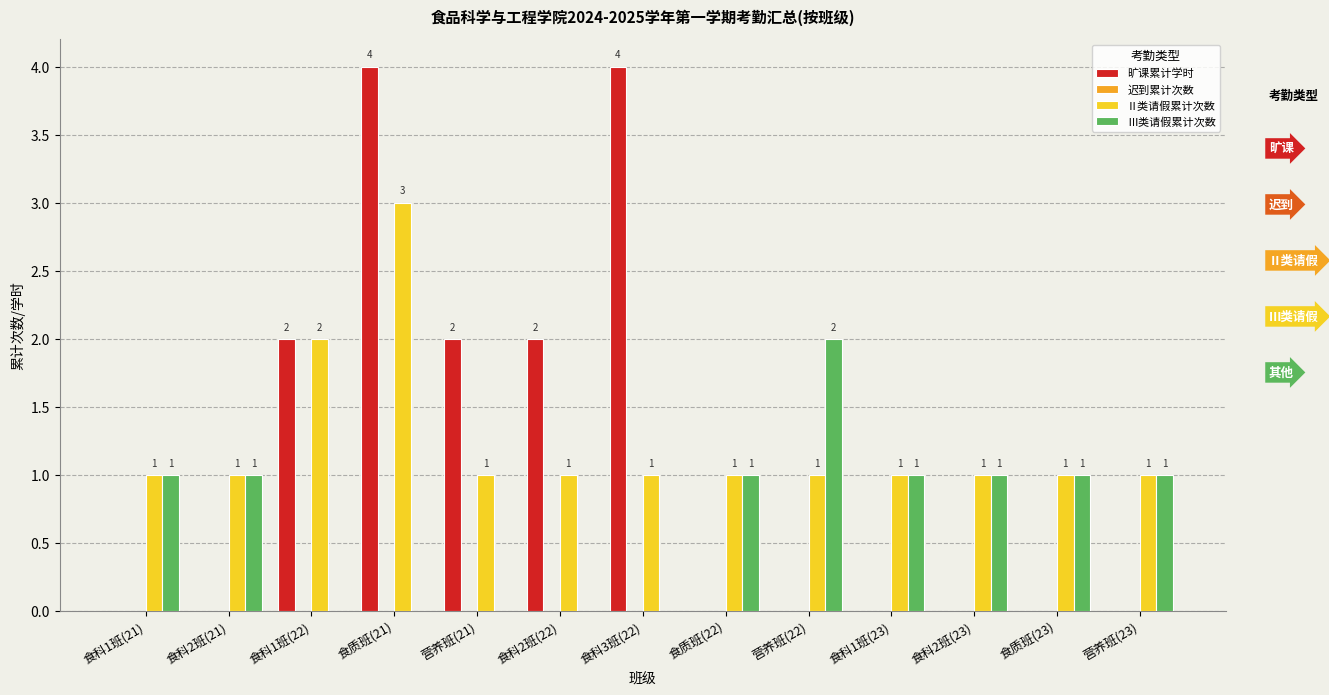

True or false: 旷课累计学时 has a value of 2 at 食科3班(22).

False